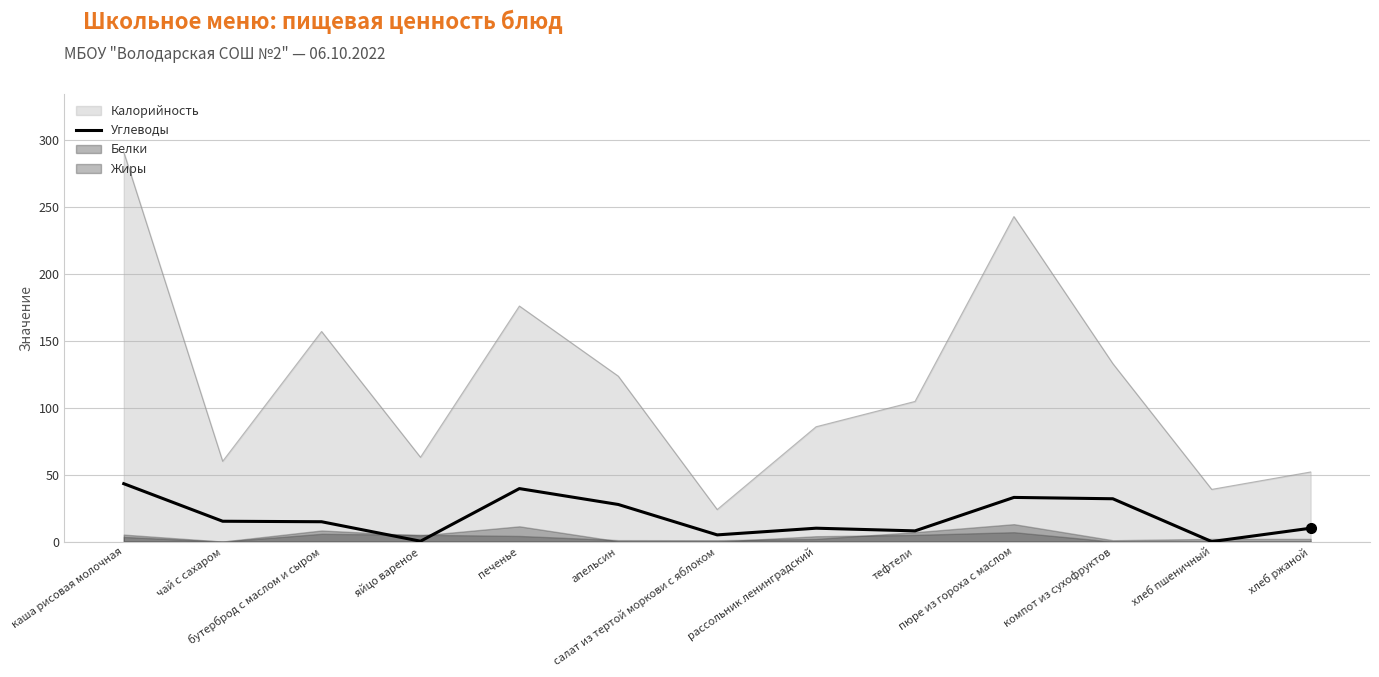

Count the number of categories in the chart.

13